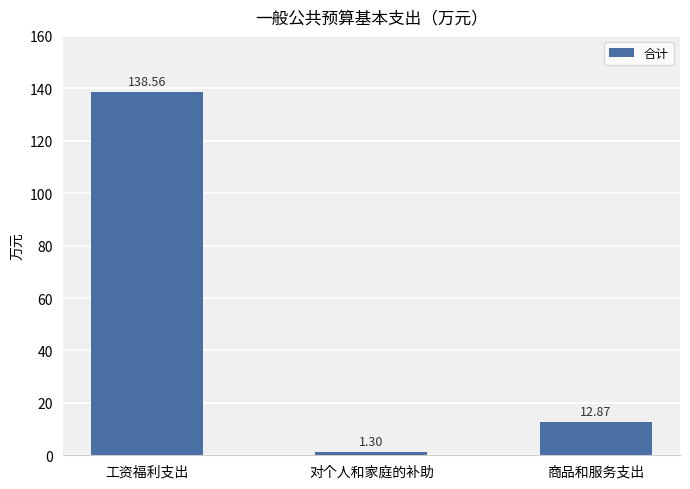

What is the difference between the values at 商品和服务支出 and 工资福利支出?

125.7